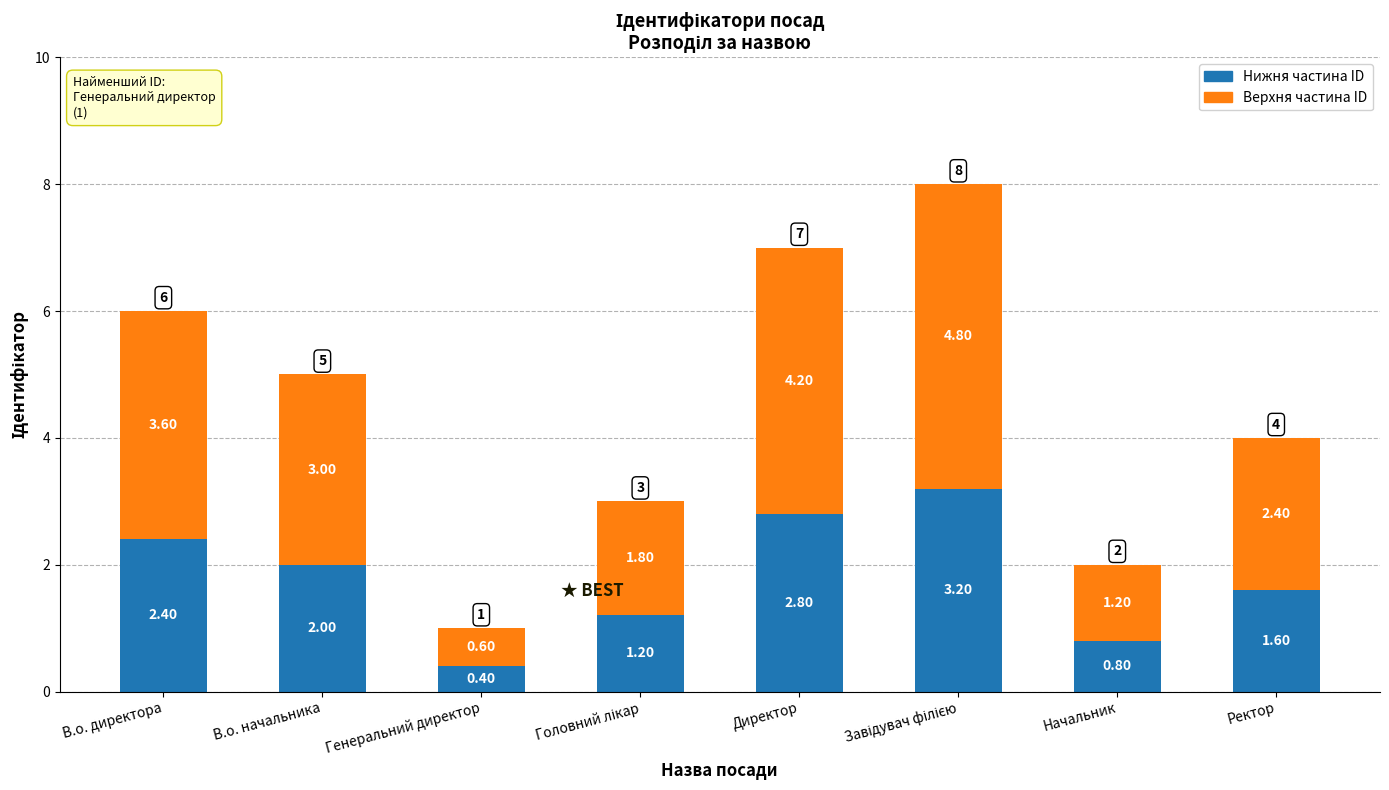

What is the total value across all series at В.о. директора?

6.0